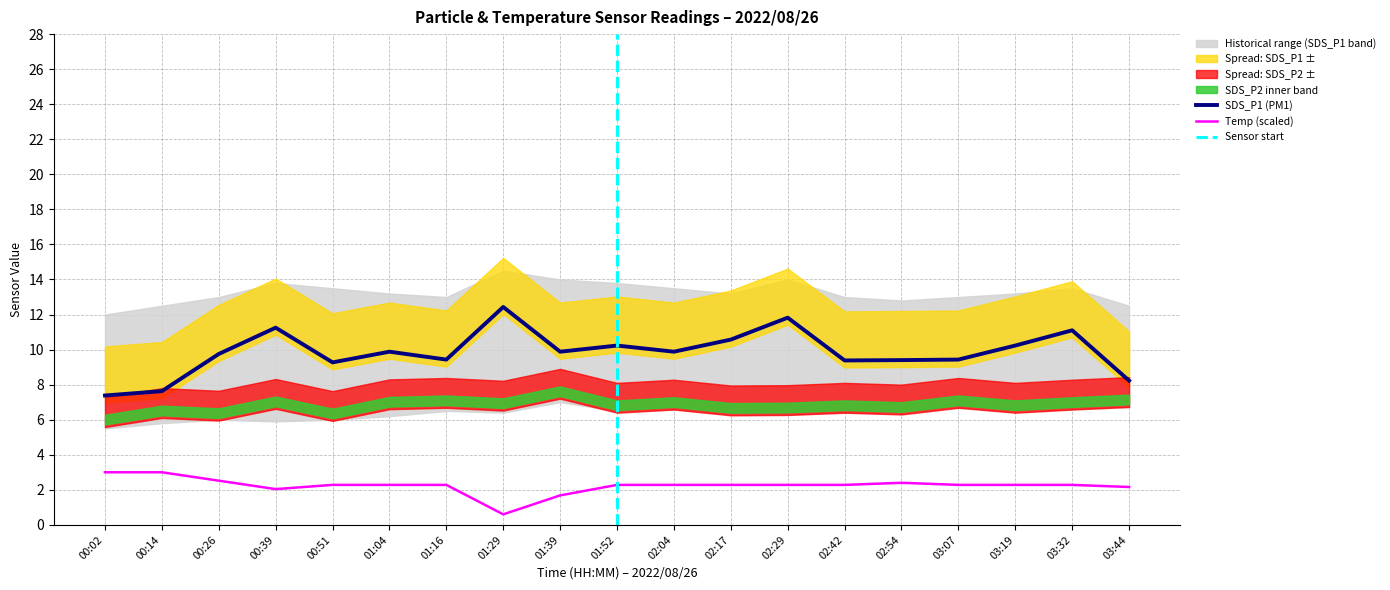

Reading right to left, transcribe all the data shown in this chart.

SDS_P1: 8.2	11.1	10.2	9.4	9.4	9.4	11.8	10.6	9.9	10.2	9.9	12.4	9.4	9.9	9.3	11.2	9.8	7.6	7.4
Temp: 2.2	2.3	2.3	2.3	2.4	2.3	2.3	2.3	2.3	2.3	1.7	0.6	2.3	2.3	2.3	2.0	2.5	3.0	3.0